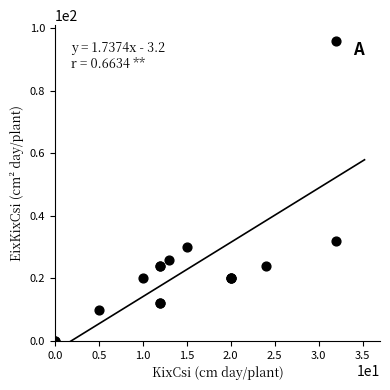

What Y value in the scatter plot is closest to 48?

32